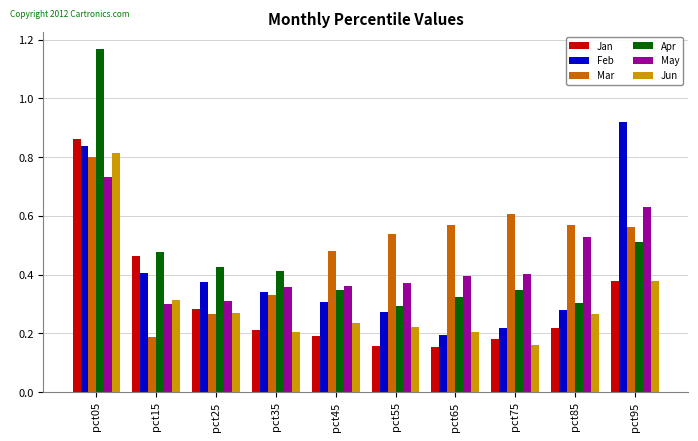

At which label does Mar reach its minimum?

pct15